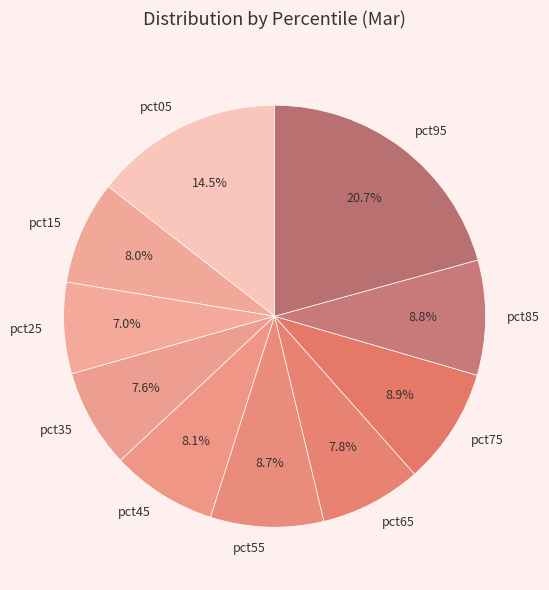

How many slices are in this pie chart?

10